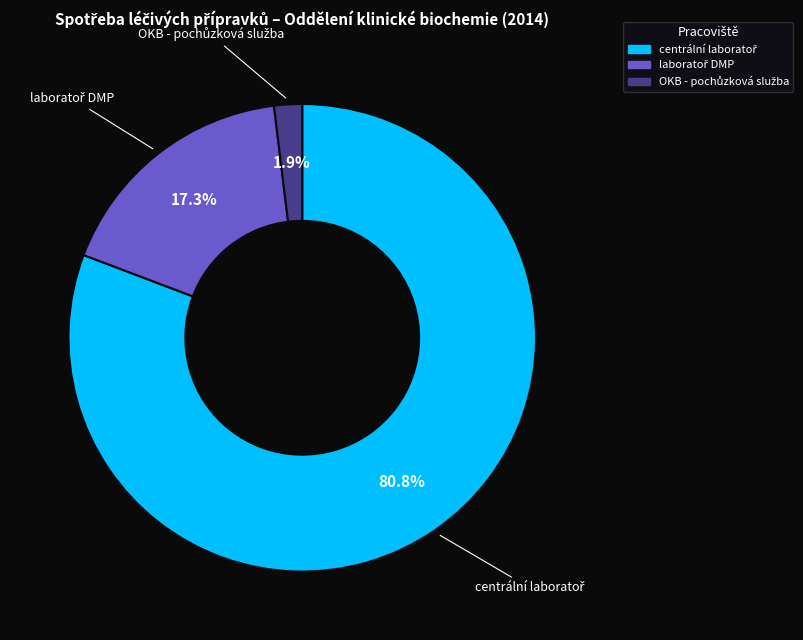

Does any single category account for the majority?

Yes